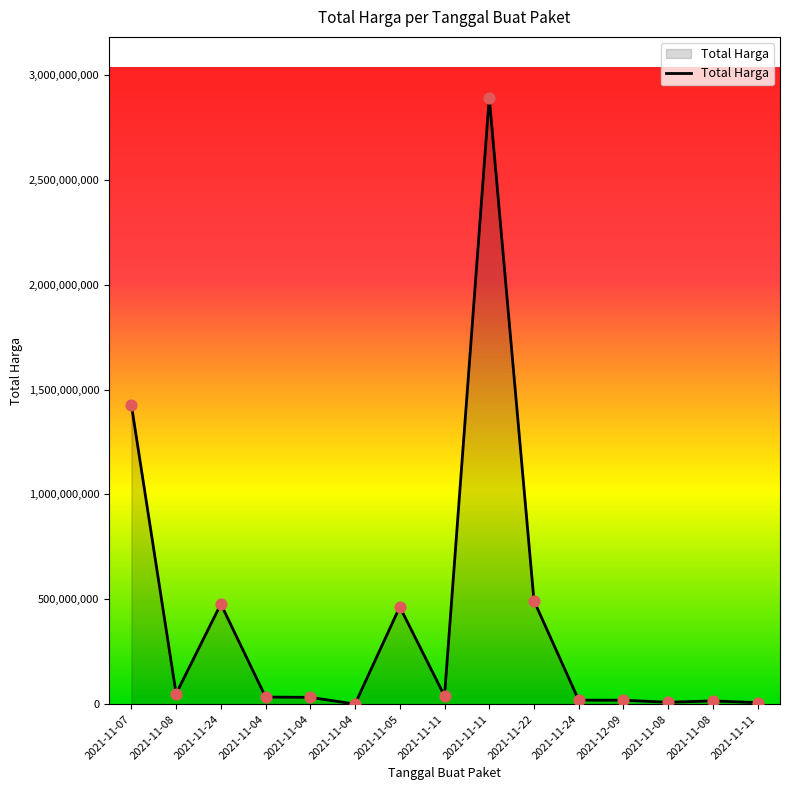

What is the ratio of the value at 2021-11-24 to the value at 2021-12-09?

1.0